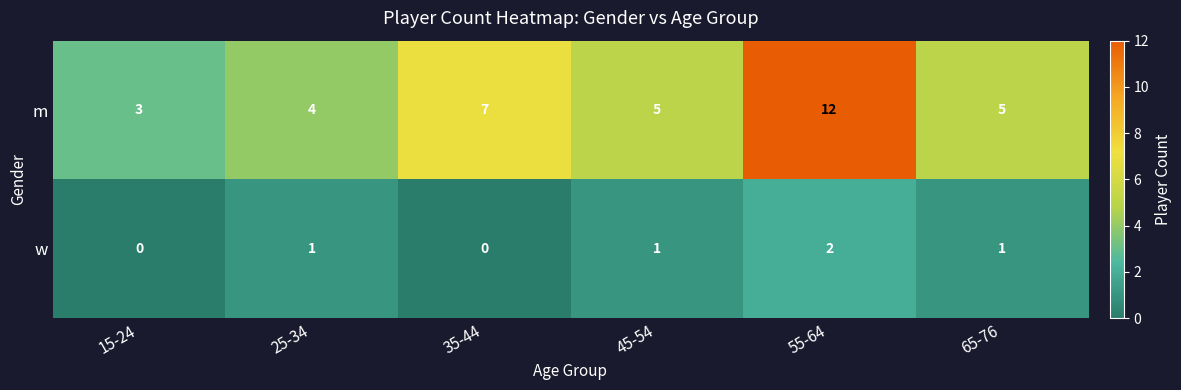

The m series shows 3 at 35-44. True or false?

False